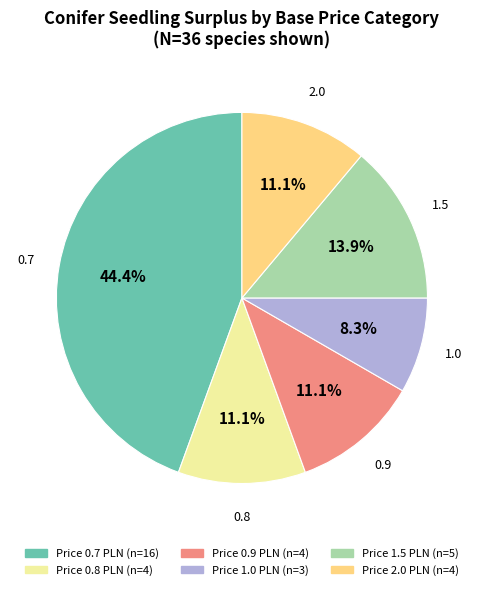

Does any single category account for the majority?

No